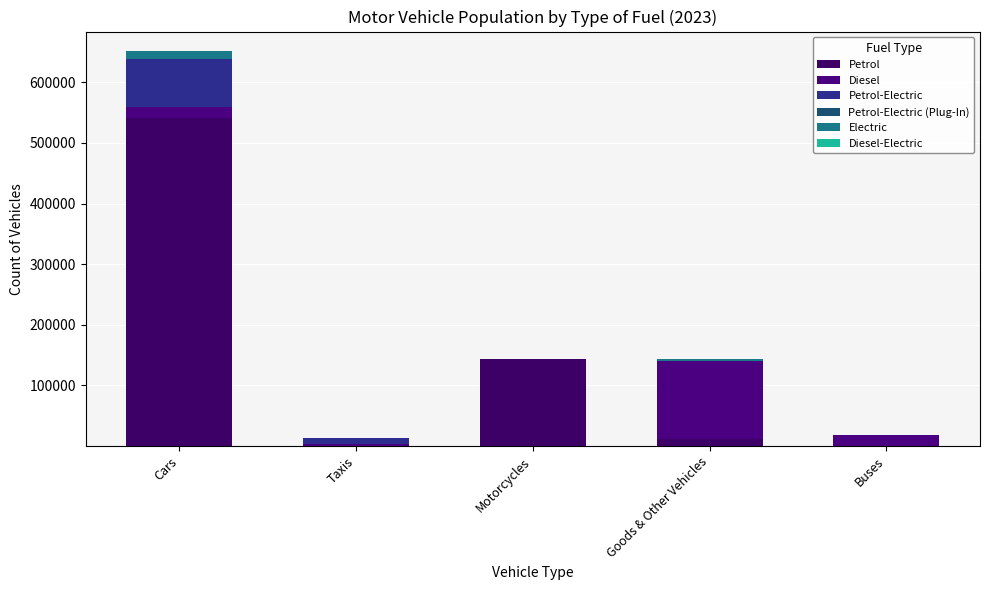

What is the average value of the Diesel series?

33337